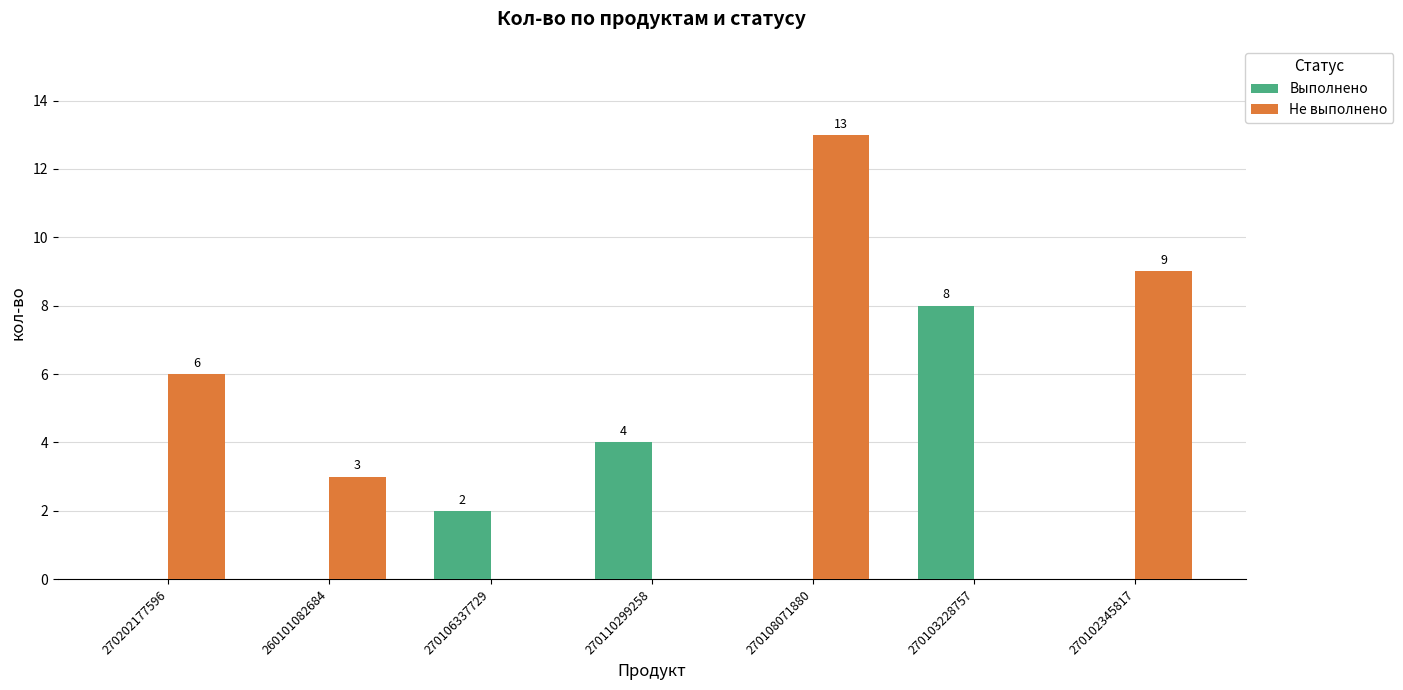

Are the bars horizontal?

No